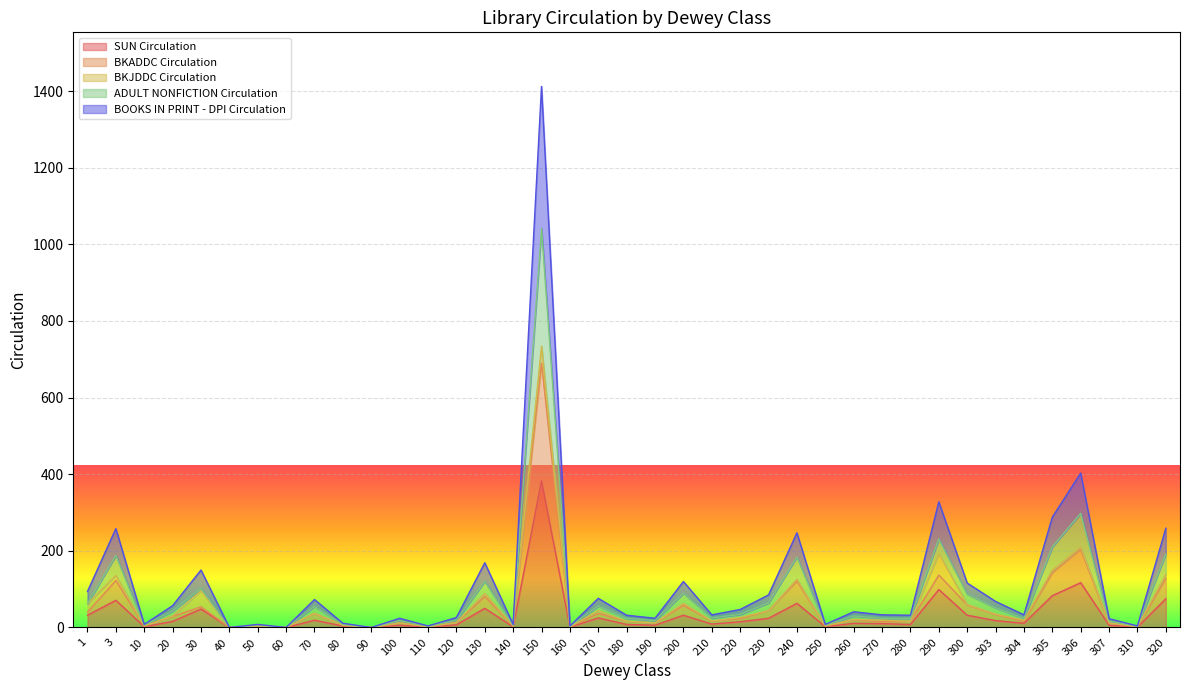

What is the highest value of the SUN Circulation series?

383